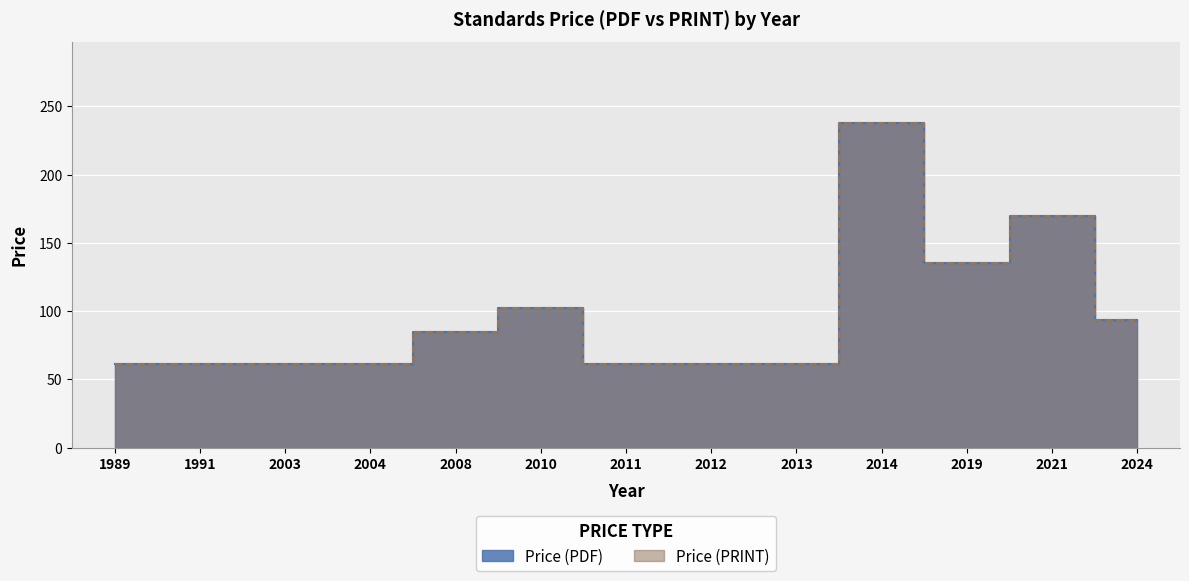

At which label is Price (PRINT) closest to 149?

2019